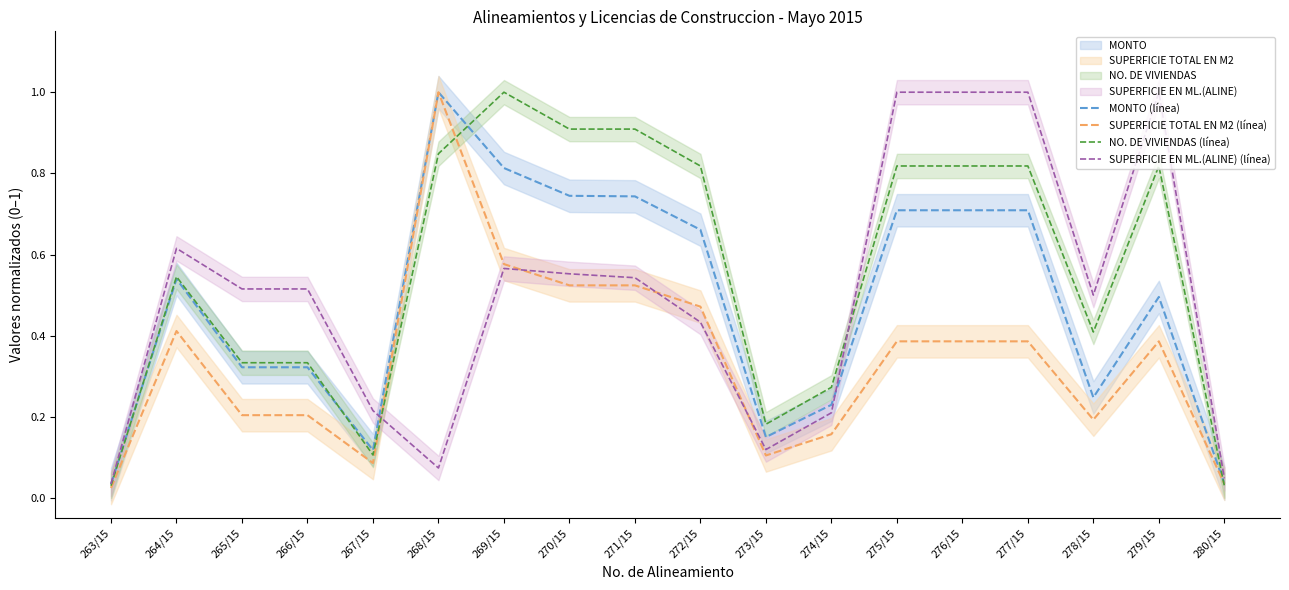

True or false: SUPERFICIE TOTAL EN M2 (línea) has a value of 0.2 at 277/15.

False